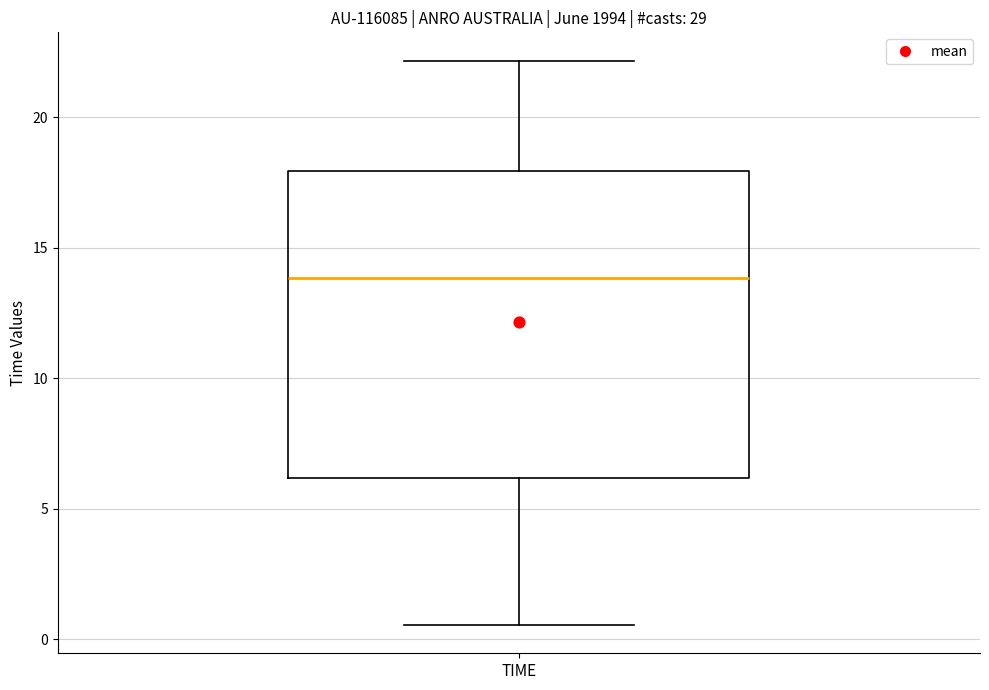

Read this box plot against the y-axis: the position of the median line, the range covered by the box, and the ends of both whiskers. The values are not printed on the chart, so give them approximately, as read against the axis.

median 14.0, box 6.0 to 18.0, whiskers 0.5 to 22.0